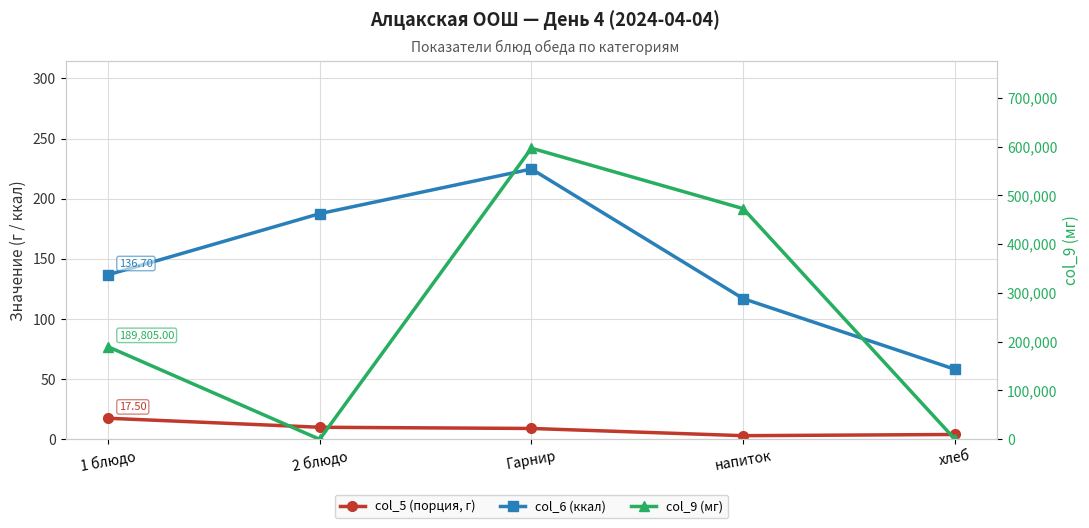

Between напиток and 2 блюдо, which is larger?

2 блюдо